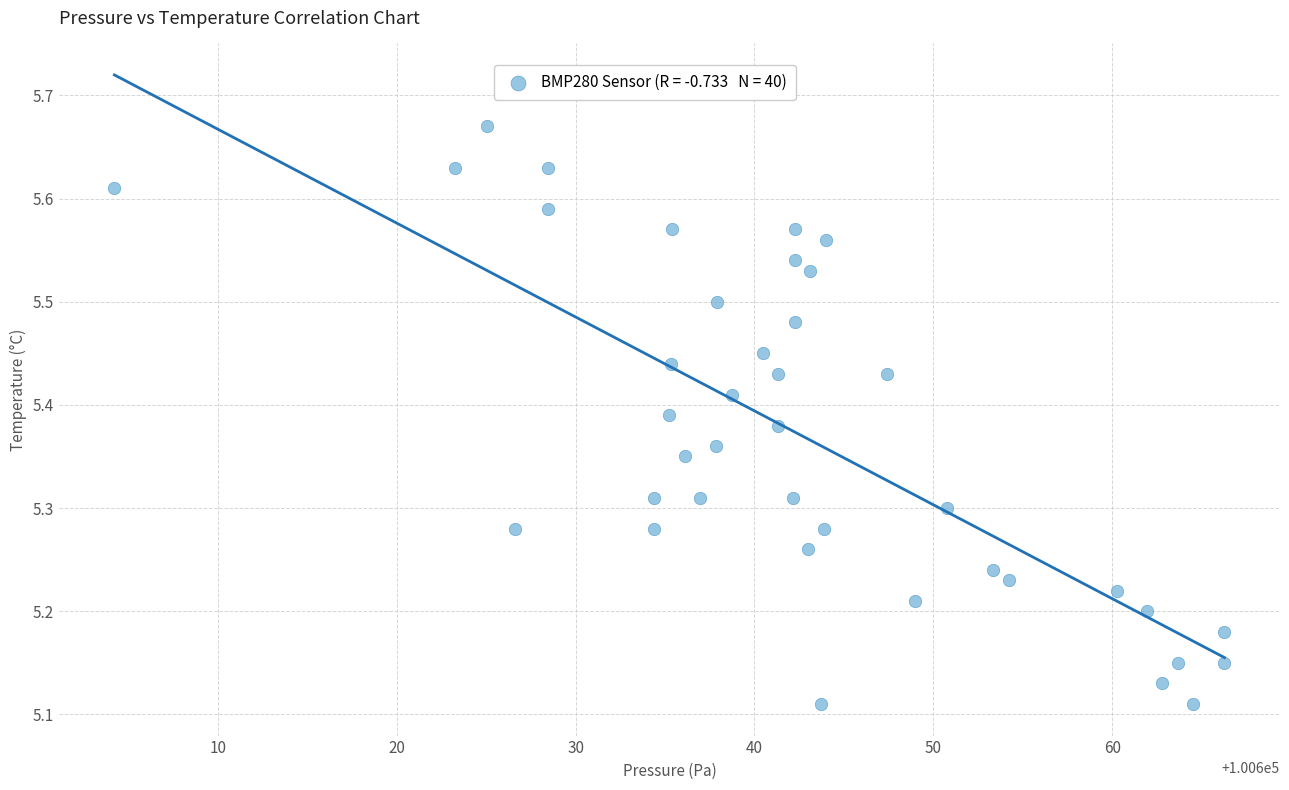

What is the range of Y values (max minus min)?

0.6